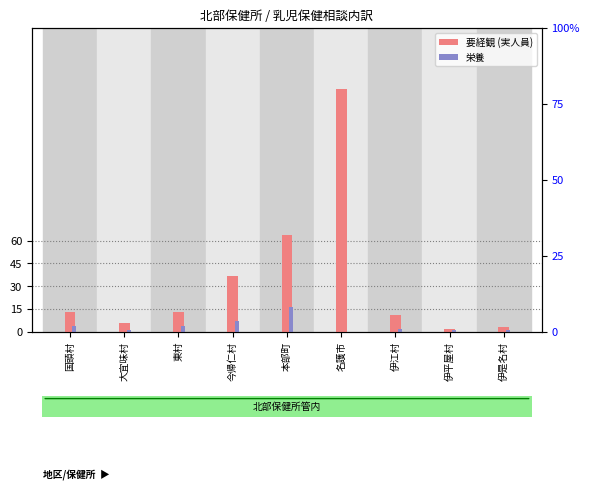

What is the value of the 栄養 bar at the 1st from the left?

4